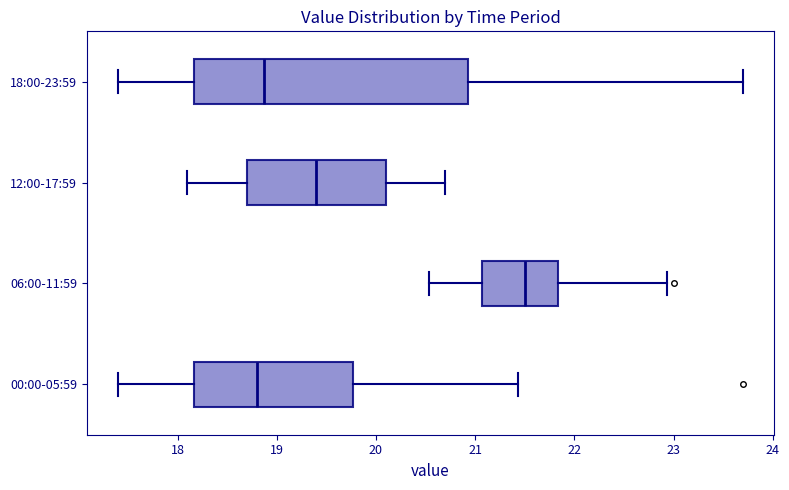

Reading bottom to top, read every box against the x-axis: the position of its median line, the range the box covers, and the ends of its whiskers. The values are not printed on the chart, so give them approximately, as read against the axis.

00:00-05:59: median 18.8, box 18.2 to 19.8, whiskers 17.4 to 21.4
06:00-11:59: median 21.5, box 21.1 to 21.8, whiskers 20.5 to 22.9
12:00-17:59: median 19.4, box 18.7 to 20.1, whiskers 18.1 to 20.7
18:00-23:59: median 18.9, box 18.2 to 20.9, whiskers 17.4 to 23.7